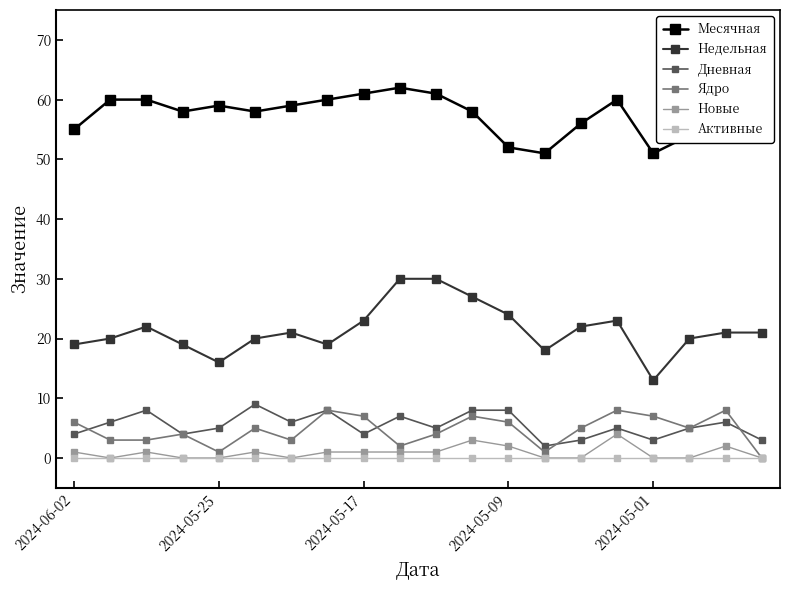

What is the highest value of the Новые series?

4